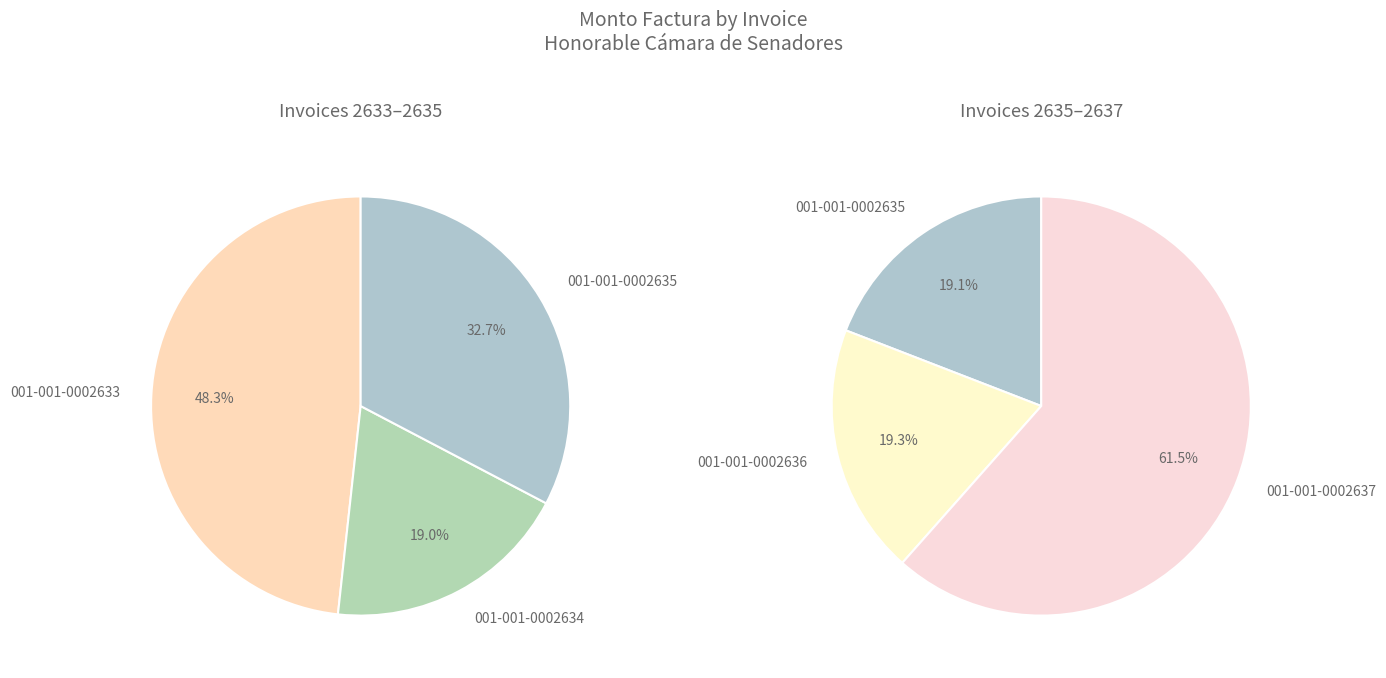

Is there any slice that represents more than half of the pie?

No